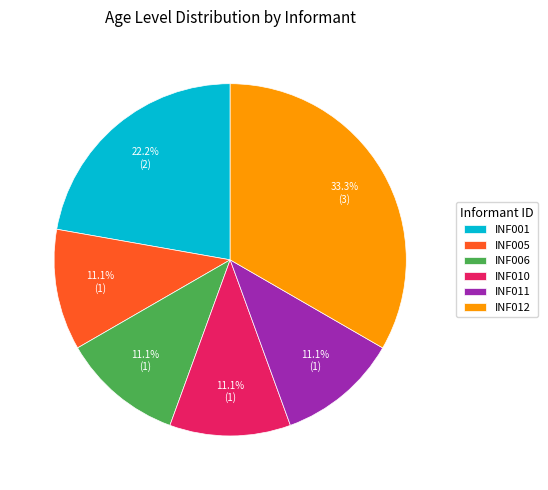

To the nearest percent, what is the difference between the largest and smallest slice percentages?

22%